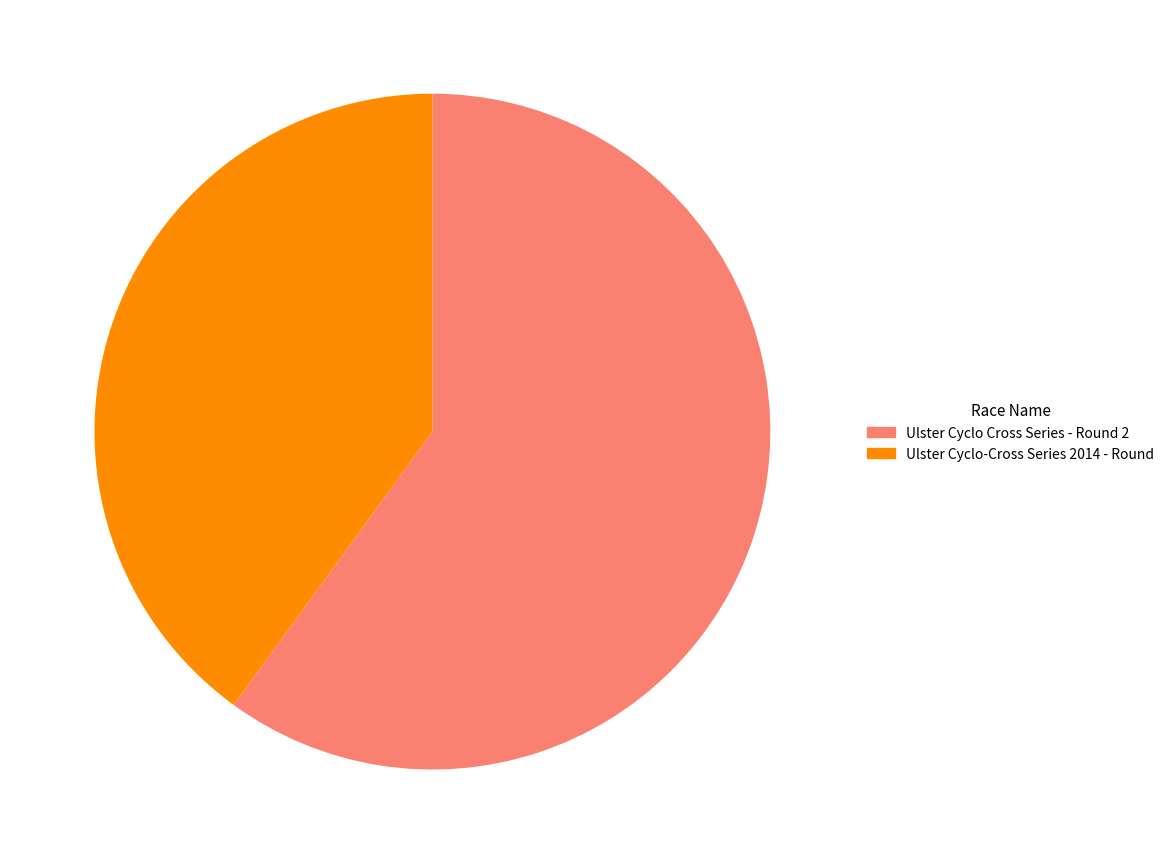

Which has a higher value, Ulster Cyclo-Cross Series 2014 - Round or Ulster Cyclo Cross Series - Round 2?

Ulster Cyclo Cross Series - Round 2